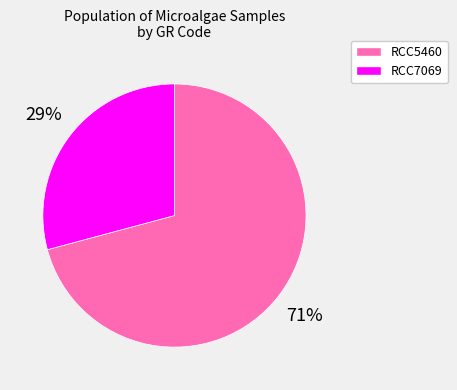

What percentage is the RCC7069 slice, to the nearest percent?

29%